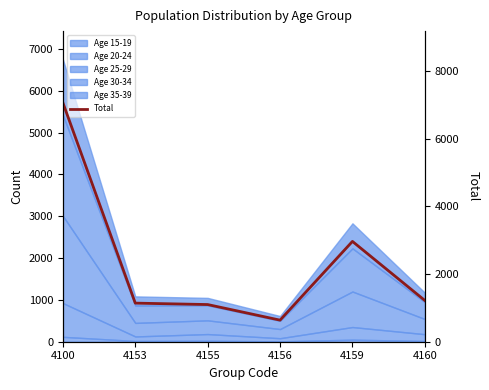

What is the value of the 3rd point from the left?

1099